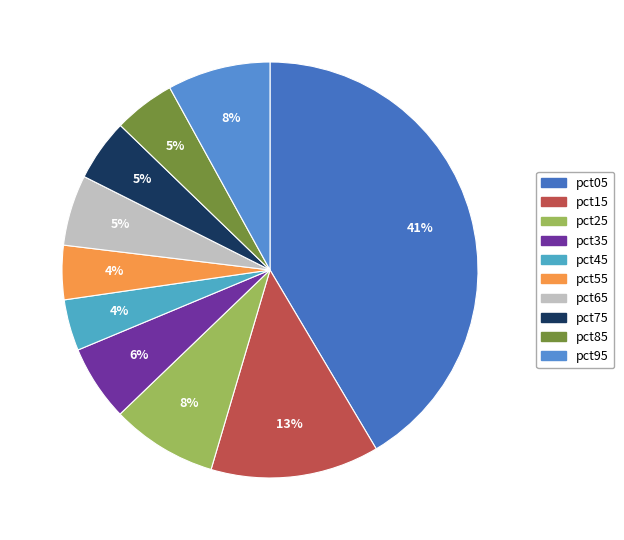

Which category has the biggest portion of the pie?

pct05